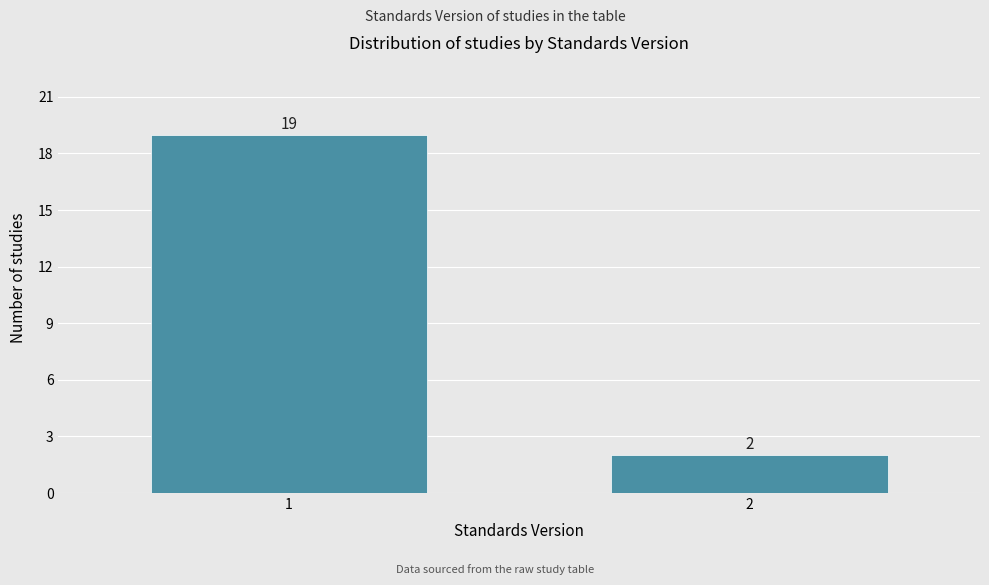

Reading left to right, transcribe all the data shown in this chart.

19	2